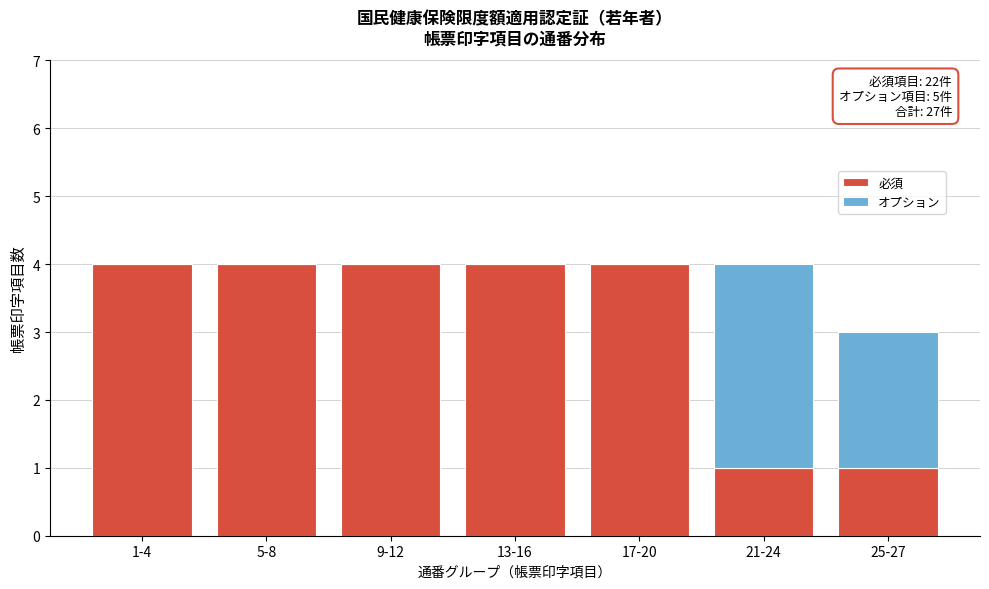

Reading right to left, what are the values for 必須?

25-27=1	21-24=1	17-20=4	13-16=4	9-12=4	5-8=4	1-4=4